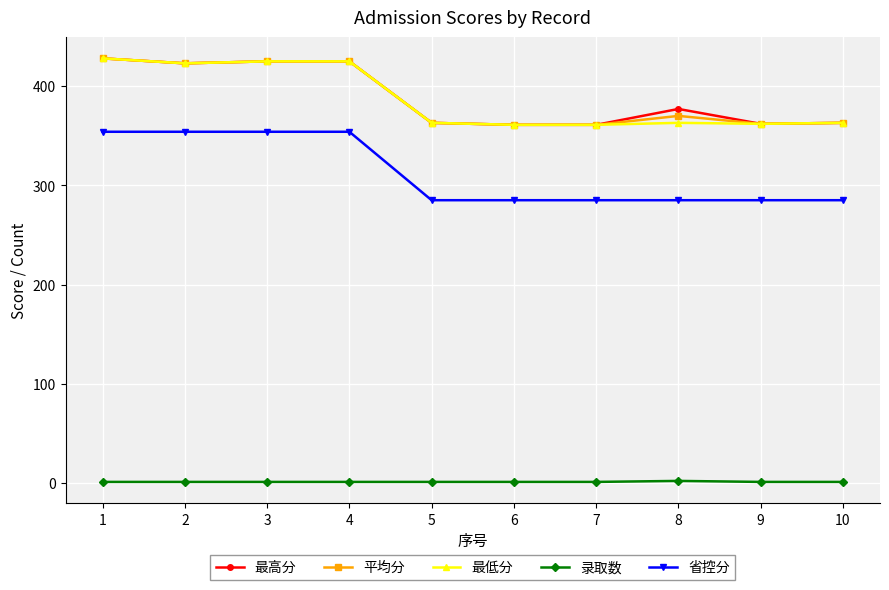

What is the maximum value shown in the chart?

428